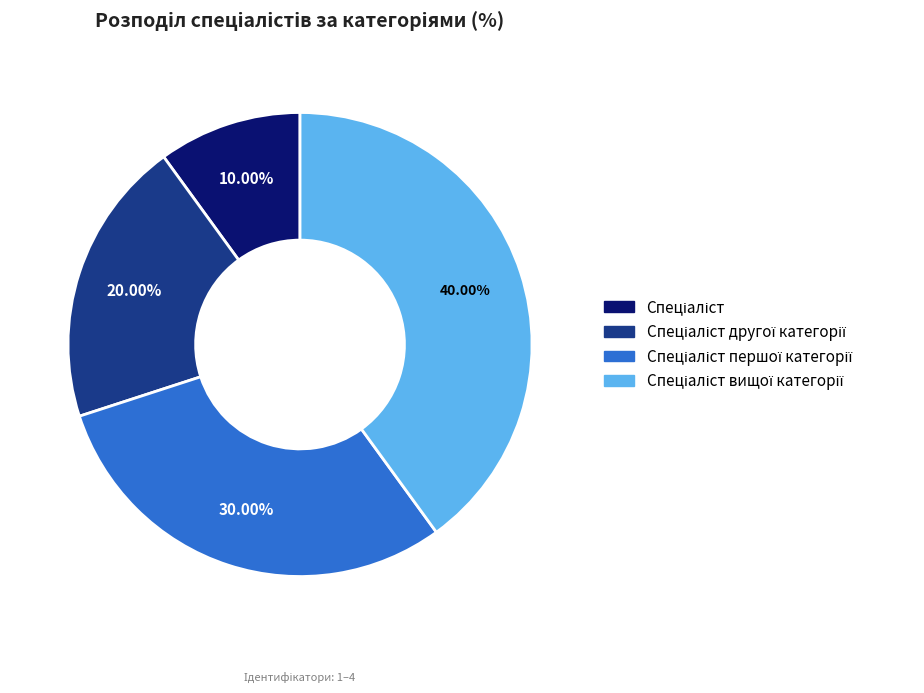

Is there any slice that represents more than half of the pie?

No